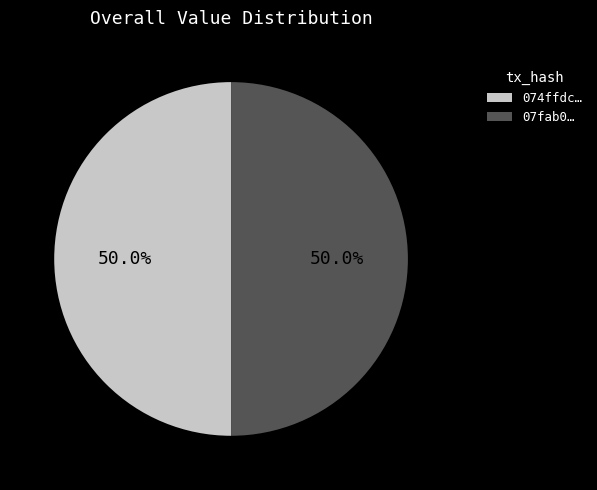

How many slices are in this pie chart?

2